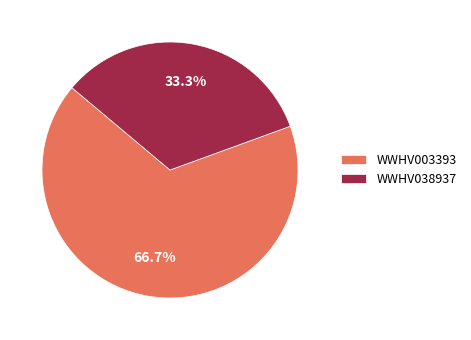

Is the sum of WWHV003393 and WWHV038937 greater than half?

Yes